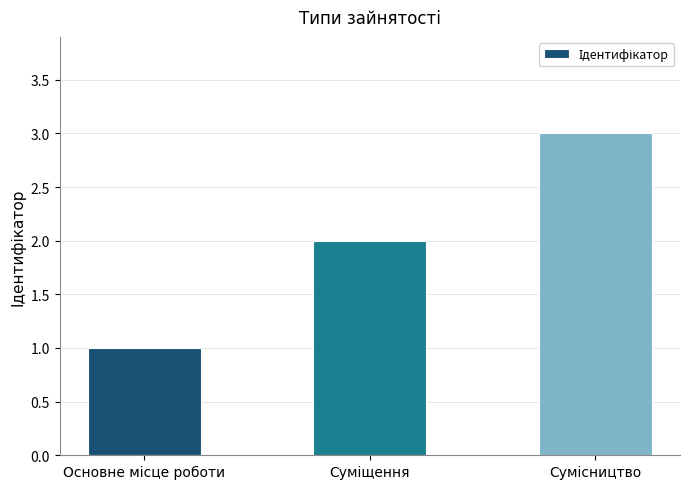

What is the average value?

2